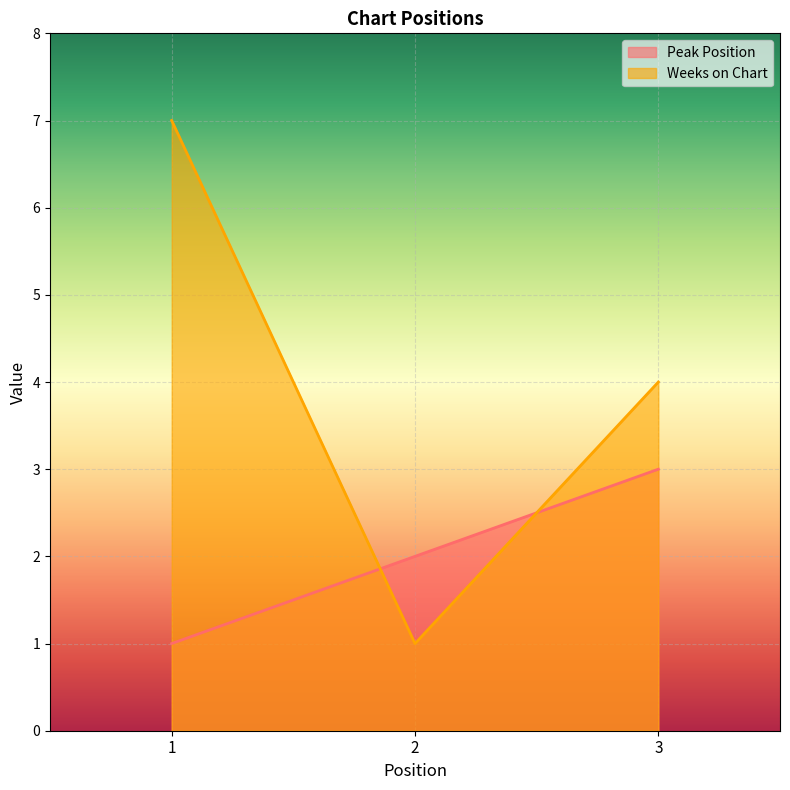

What are all the series names shown in the legend?

Peak Position, Weeks on Chart